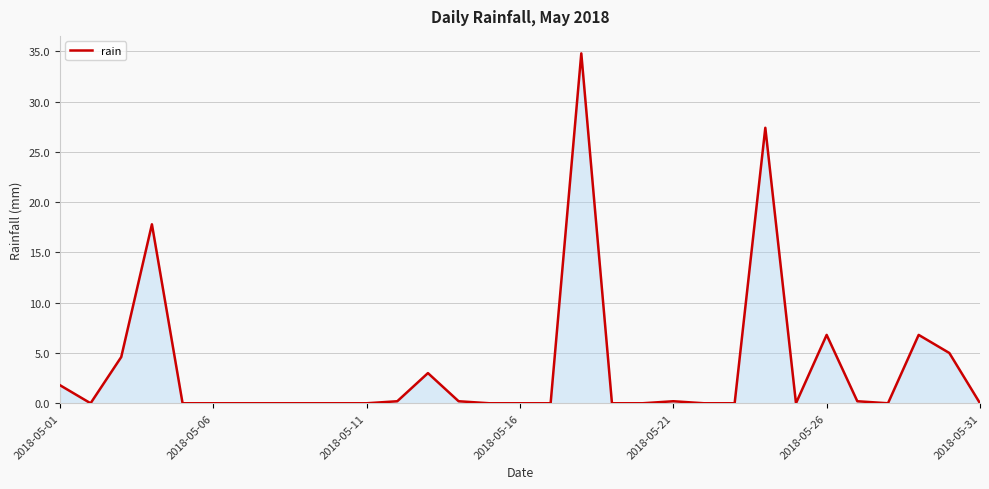

What is the greatest value displayed?

34.8